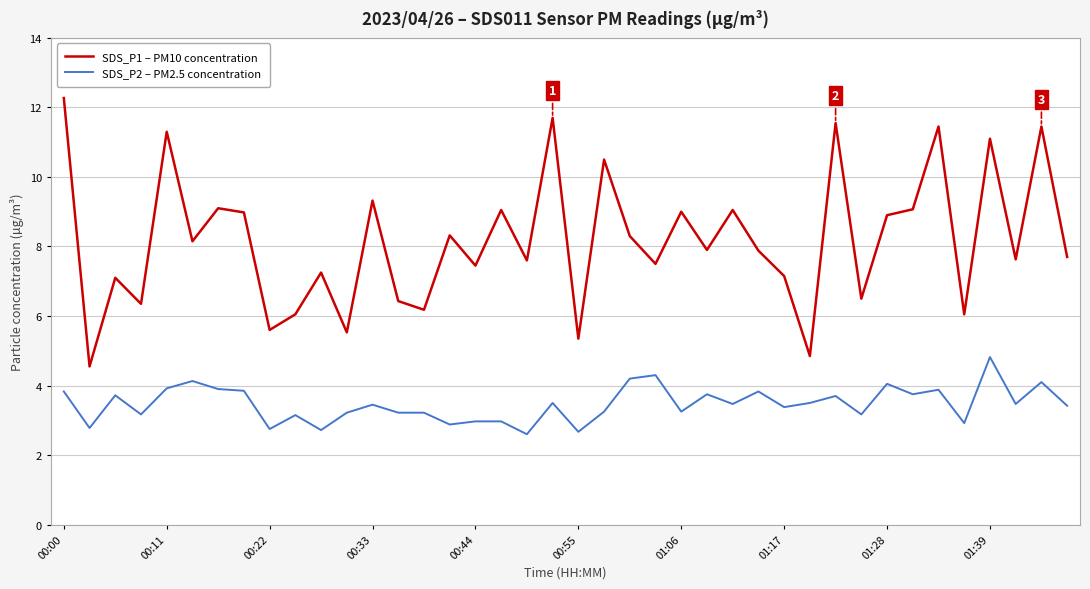

Rank the series by their maximum value, from lowest to highest.

SDS_P2 – PM2.5 concentration, SDS_P1 – PM10 concentration